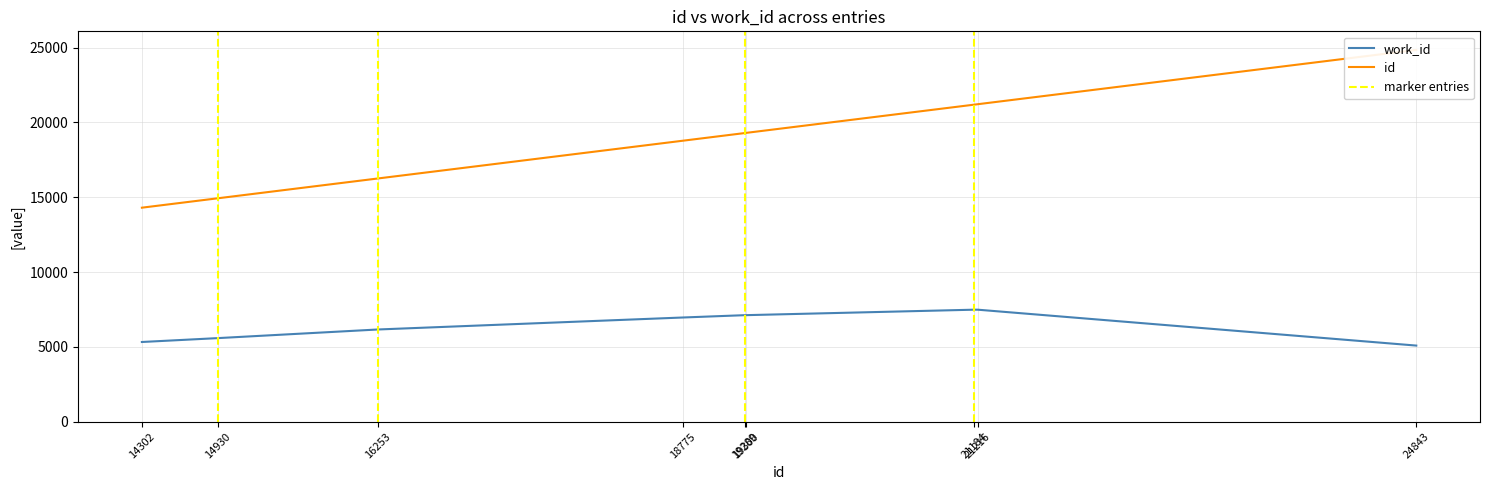

What value does the id series have at 21216, to the nearest 50?

21200